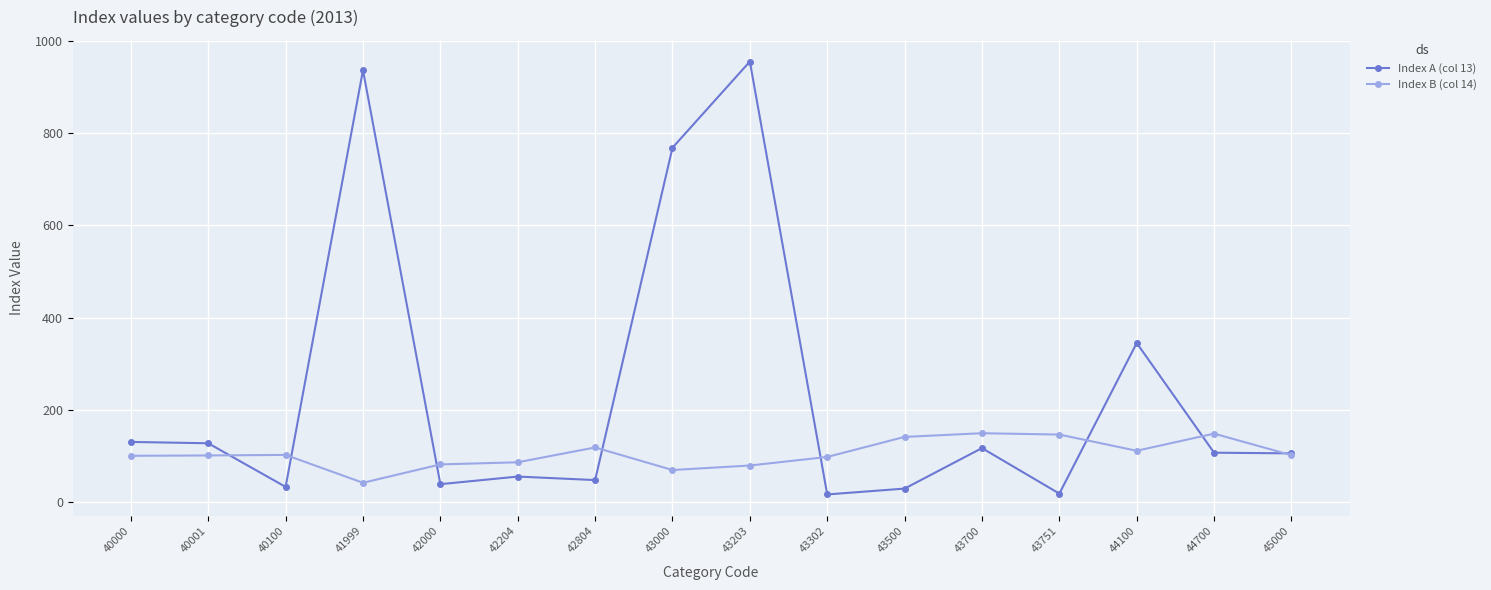

What is the value of the Index B (col 14) point at the 8th from the left?

69.1